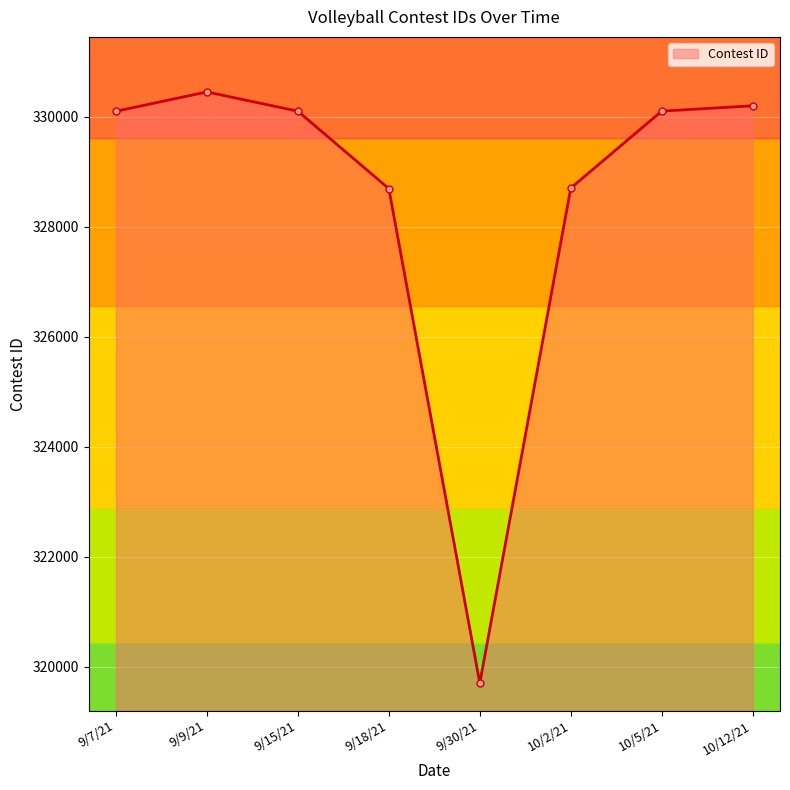

At which category does the data reach its first local peak?

9/9/21